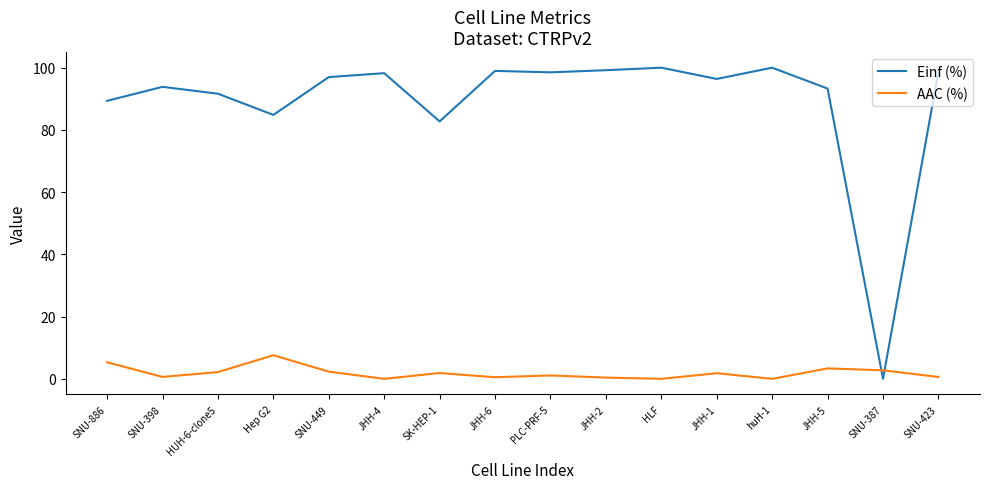

What is the spread (max minus min) of values at SNU-387?

2.7